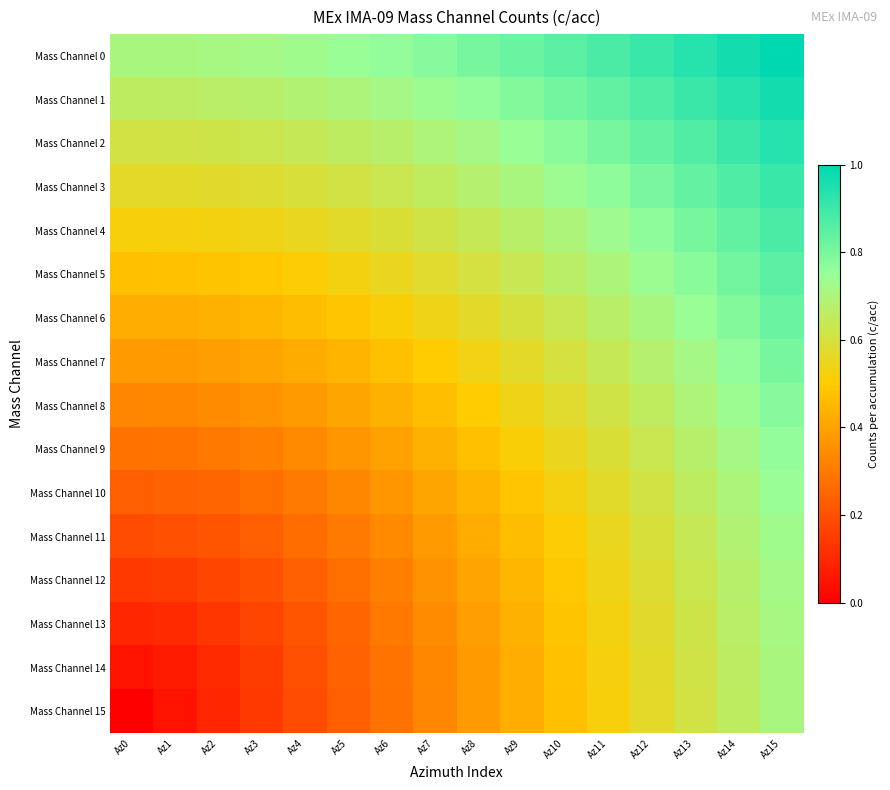

List the series in order of their peak value, highest first.

Mass Channel 0, Mass Channel 1, Mass Channel 2, Mass Channel 3, Mass Channel 4, Mass Channel 5, Mass Channel 6, Mass Channel 7, Mass Channel 8, Mass Channel 9, Mass Channel 10, Mass Channel 11, Mass Channel 12, Mass Channel 13, Mass Channel 14, Mass Channel 15